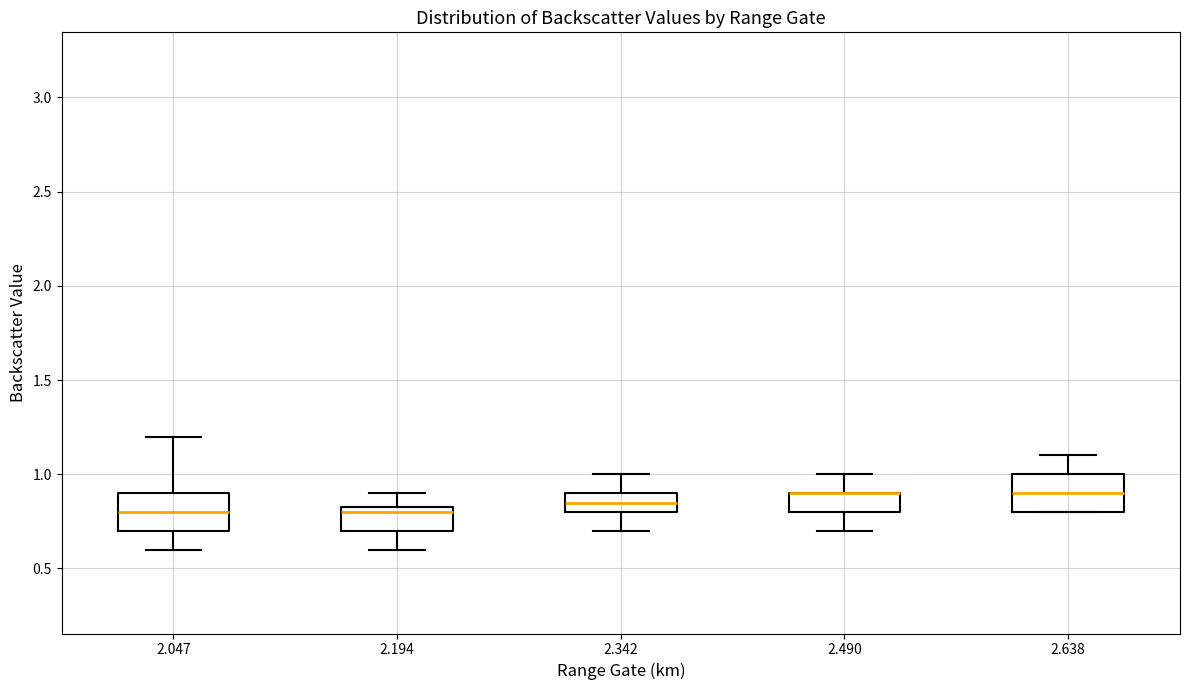

Reading left to right, read every box against the y-axis: the position of its median line, the range the box covers, and the ends of its whiskers. The values are not printed on the chart, so give them approximately, as read against the axis.

2.047: median 0.80, box 0.70 to 0.90, whiskers 0.60 to 1.20
2.194: median 0.80, box 0.70 to 0.85, whiskers 0.60 to 0.90
2.342: median 0.85, box 0.80 to 0.90, whiskers 0.70 to 1.00
2.490: median 0.90 (drawn on the box's upper edge), box 0.80 to 0.90, whiskers 0.70 to 1.00
2.638: median 0.90, box 0.80 to 1.00, whiskers 0.80 to 1.10